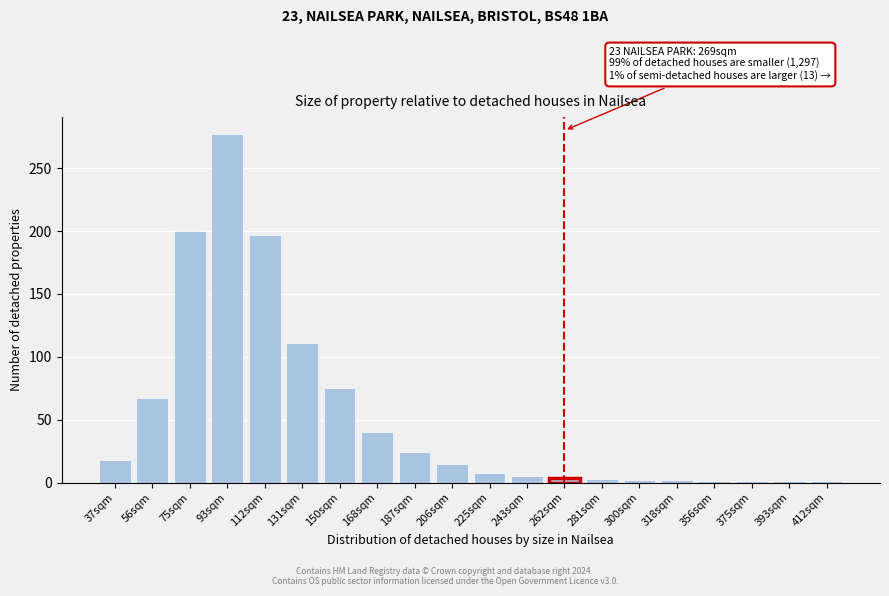

Which category has the highest value across all series?

93sqm